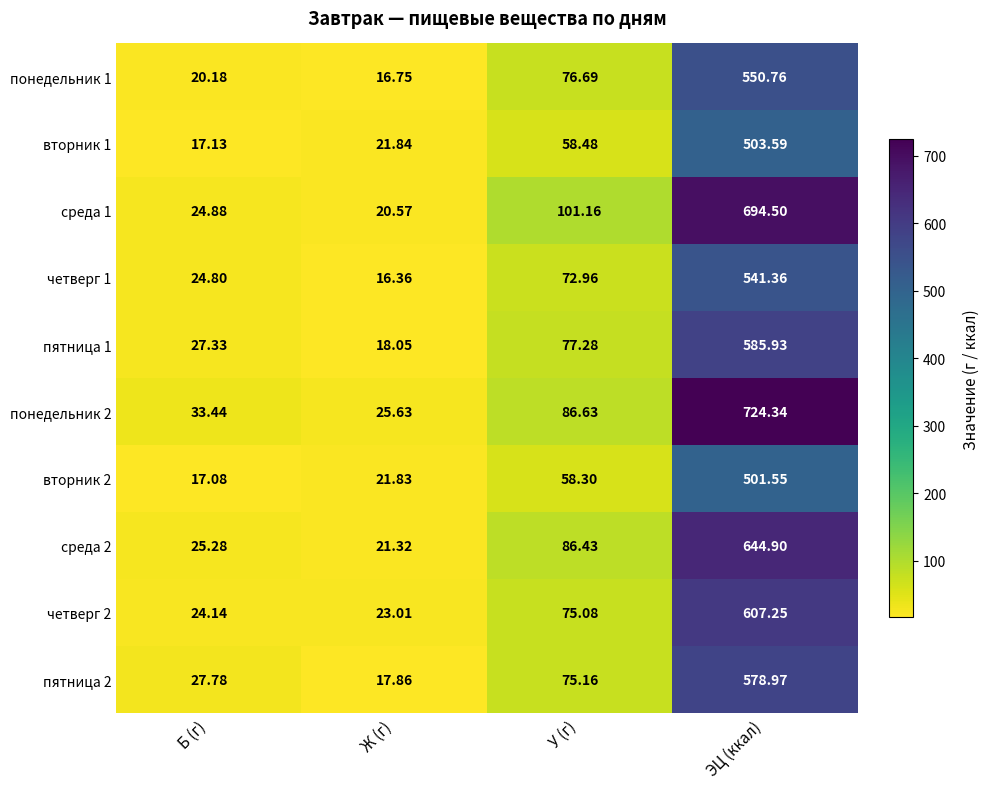

At which label is вторник 2 closest to 259?

У (г)